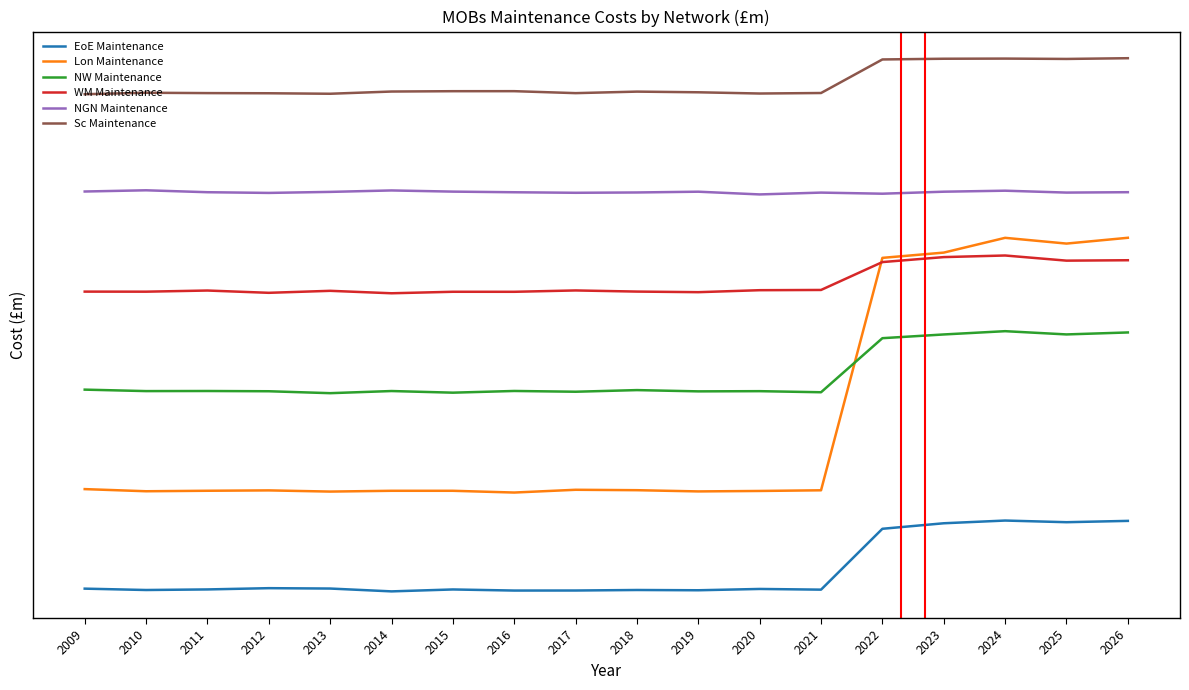

The Sc Maintenance series shows 10.0 at 2021. True or false?

True